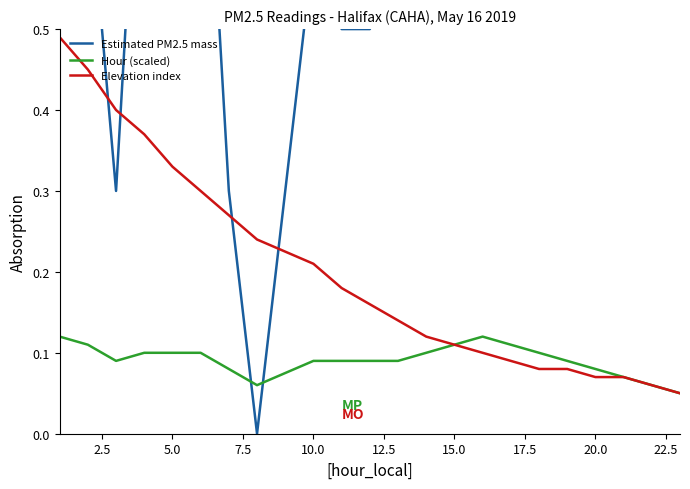

How many positive values does the Estimated PM2.5 mass series have?

21